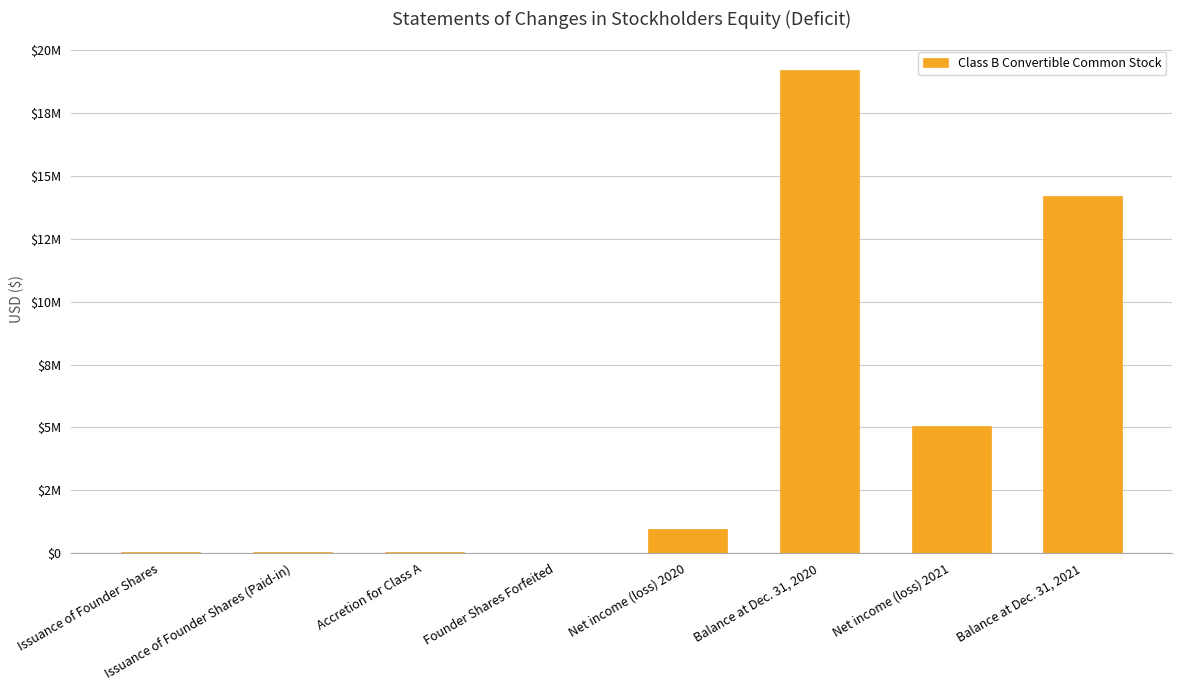

Between Founder Shares Forfeited and Balance at Dec. 31, 2021, which is larger?

Balance at Dec. 31, 2021